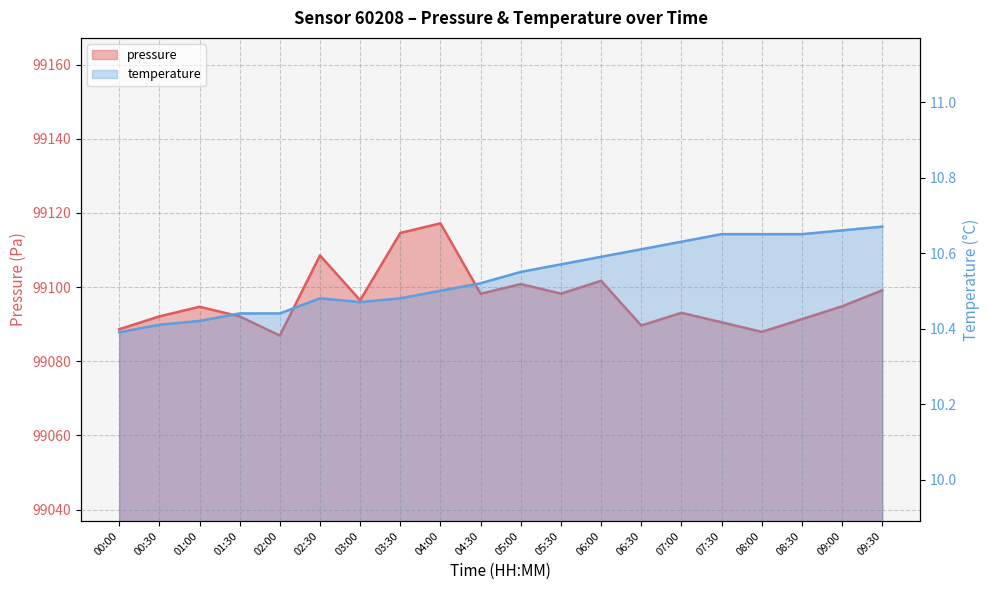

At which category does temperature reach its first local peak?

02:30